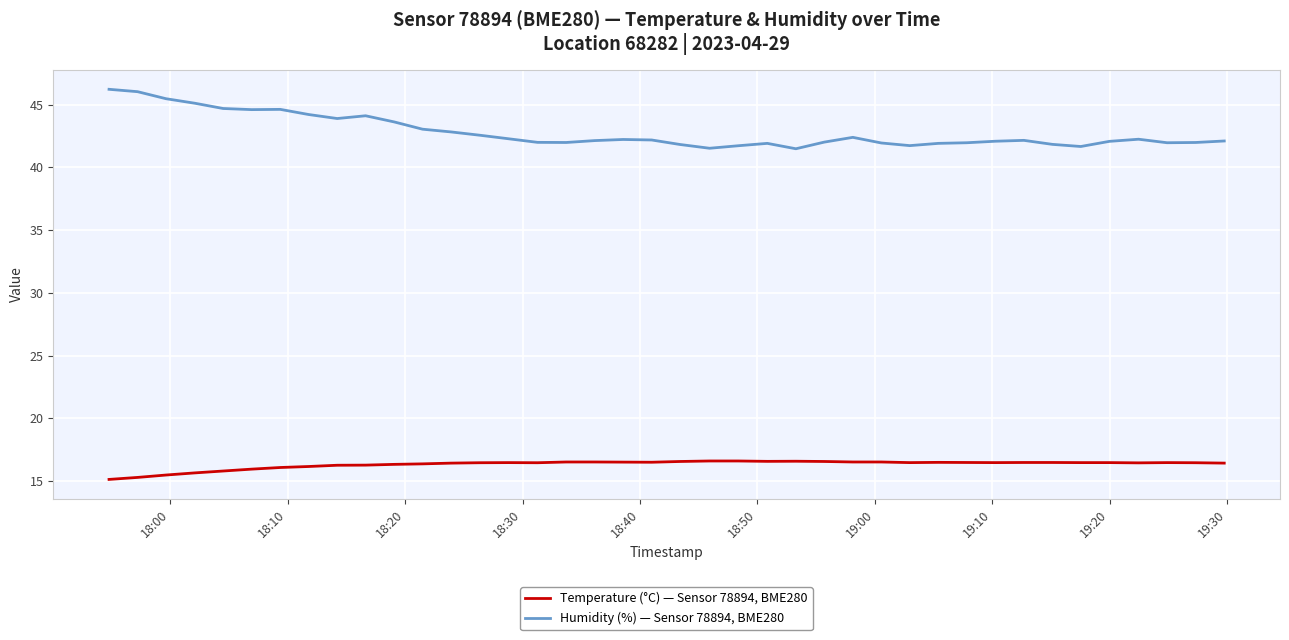

True or false: Temperature (°C) — Sensor 78894, BME280 and Humidity (%) — Sensor 78894, BME280 intersect in this chart.

False